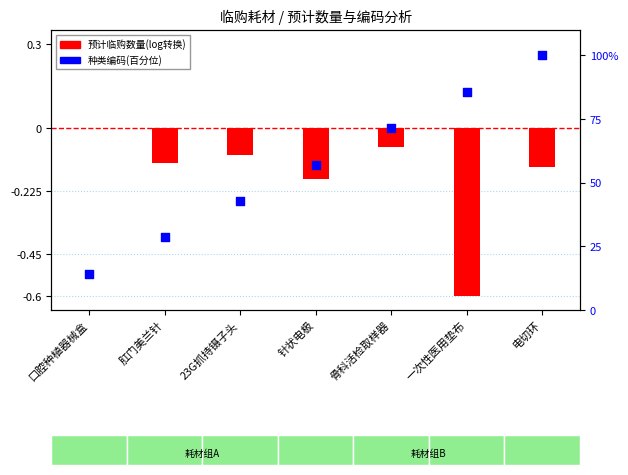

Which series contains the lowest Y value?

预计临购数量(log)